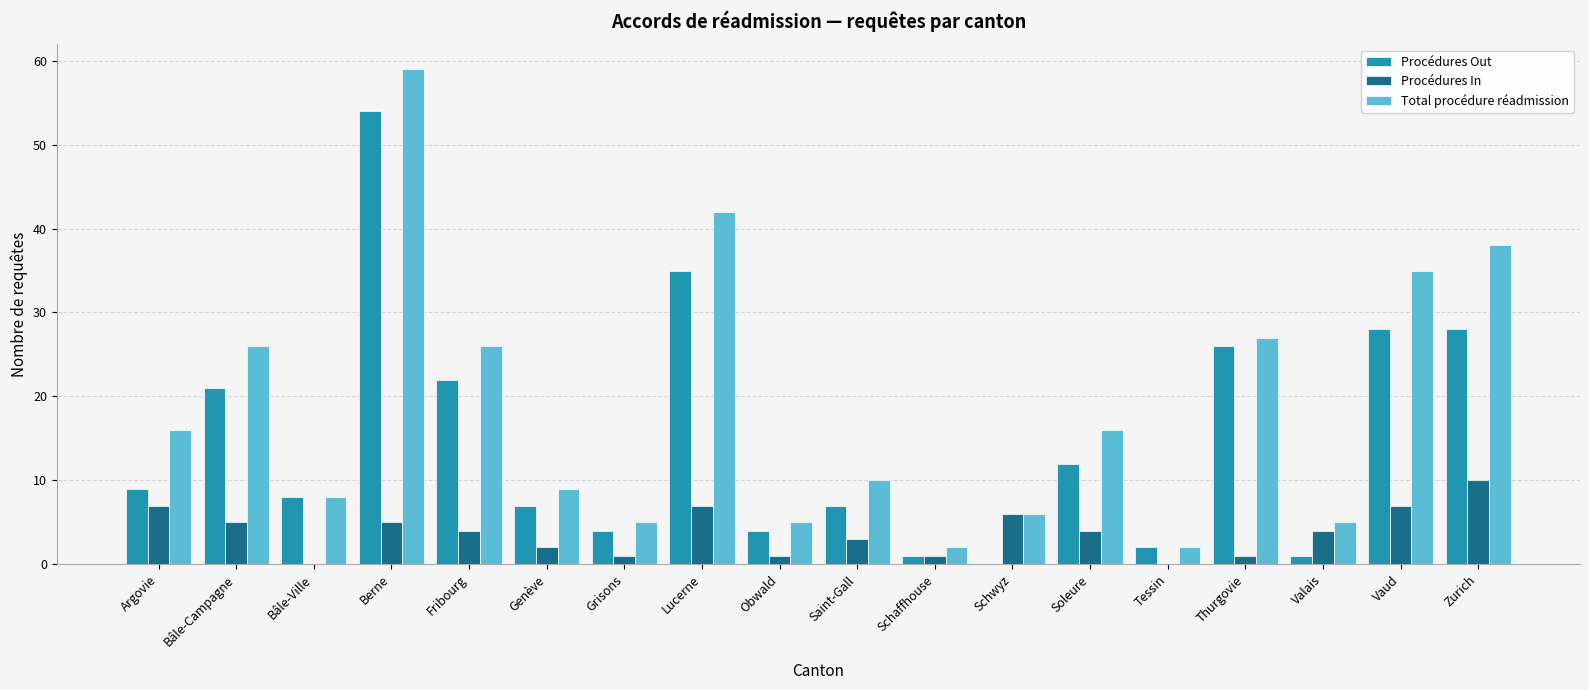

What is the sum of all Total procédure réadmission values?

337